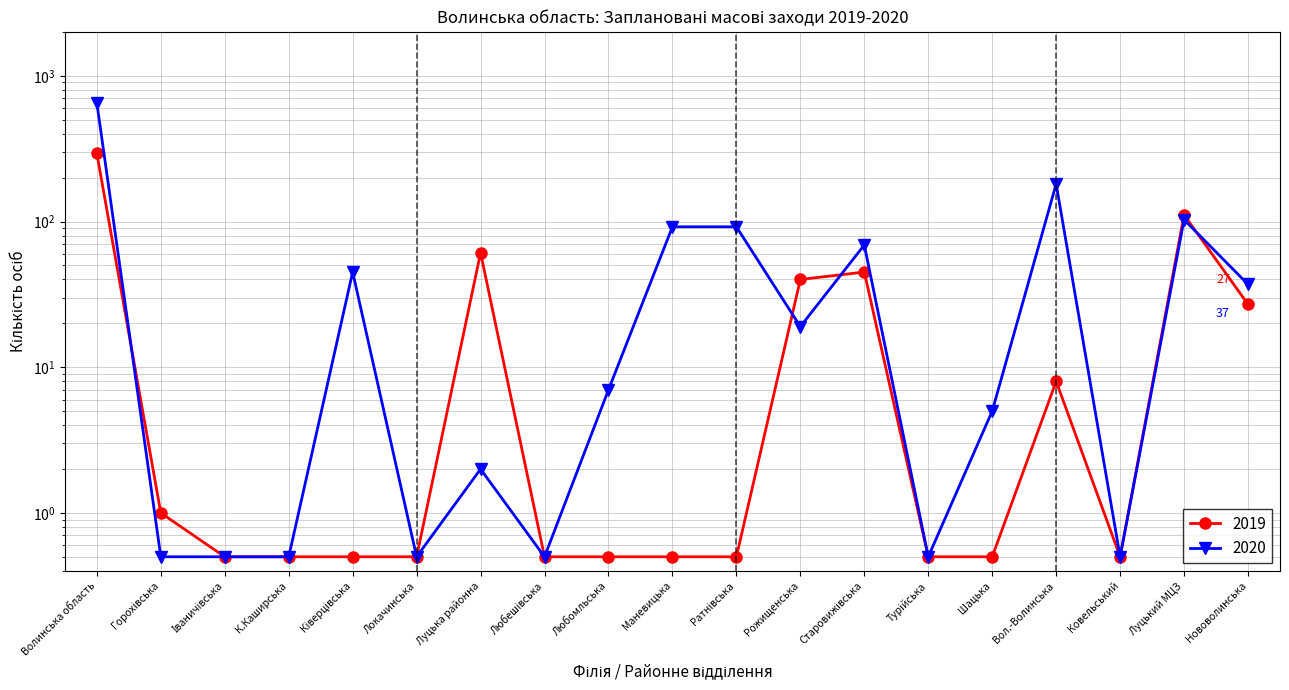

What is the label of the 16th point from the right?

К.Каширська